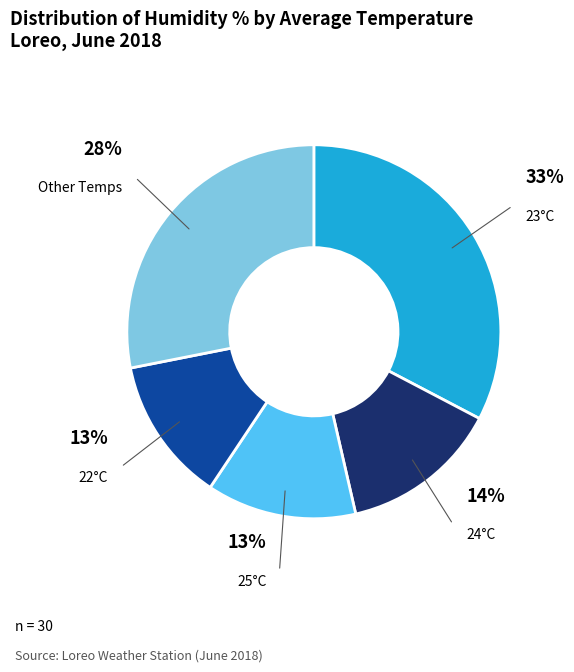

To the nearest percent, what is the average slice percentage?

20%